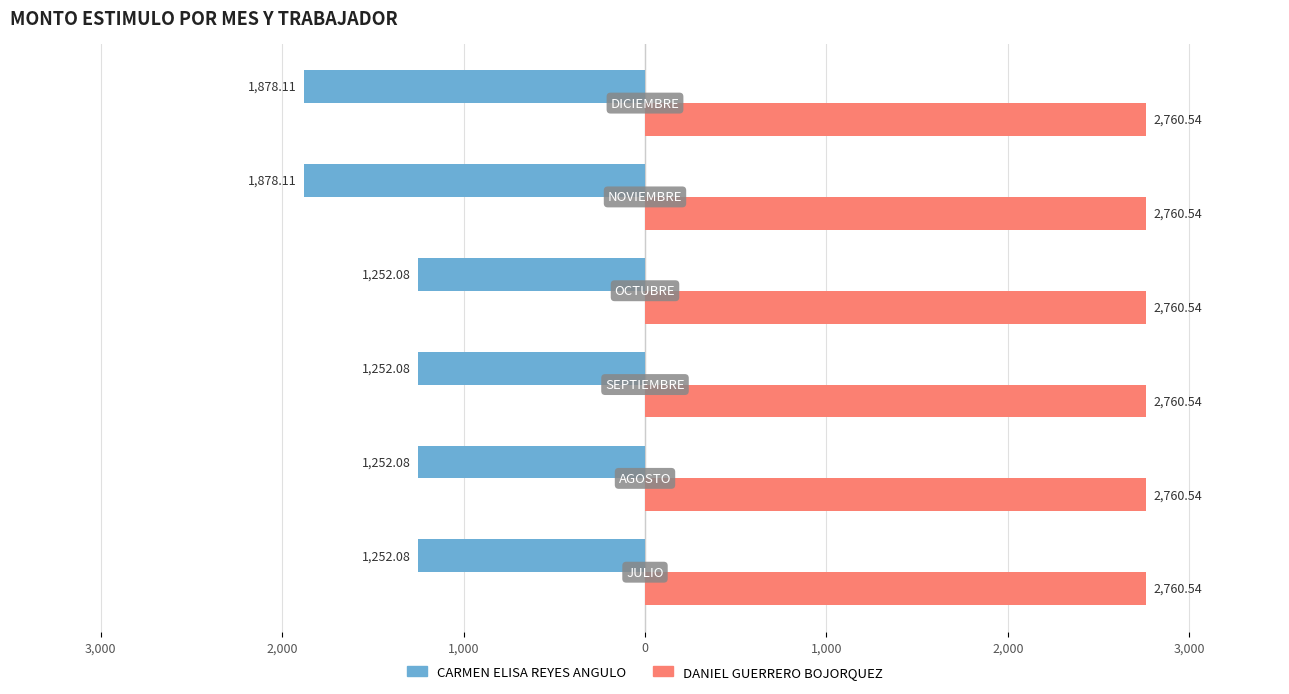

What are all the series names shown in the legend?

CARMEN ELISA REYES ANGULO, DANIEL GUERRERO BOJORQUEZ